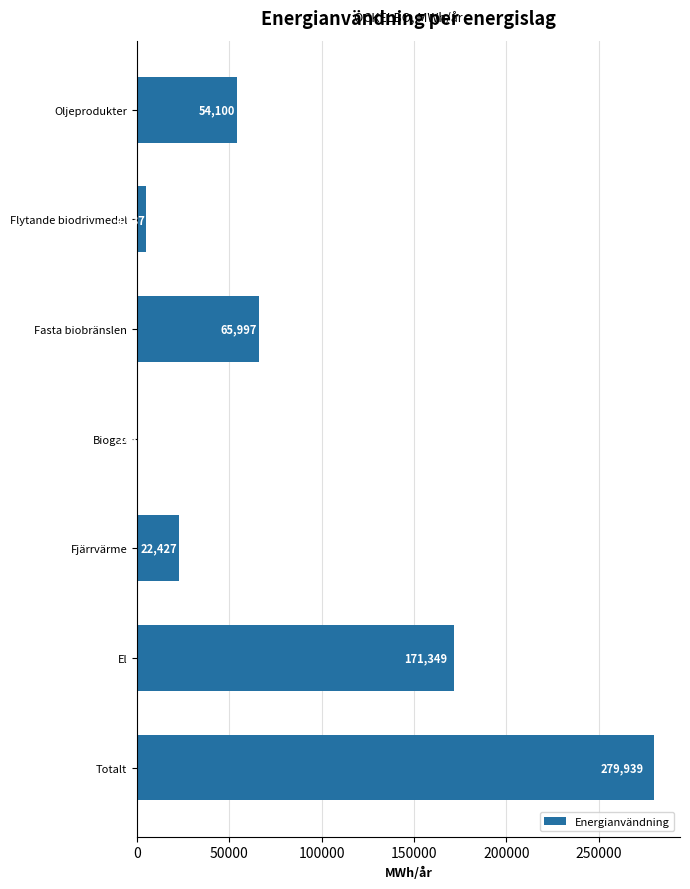

What is the change in value from Flytande biodrivmedel to Fjärrvärme?

+17690